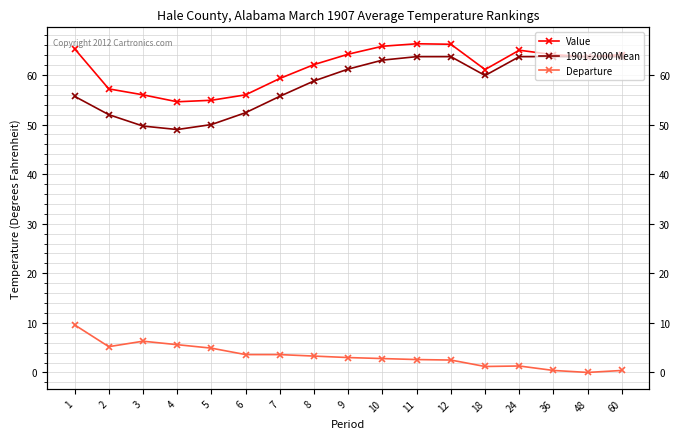

List the series in order of their peak value, lowest first.

Departure, 1901-2000 Mean, Value